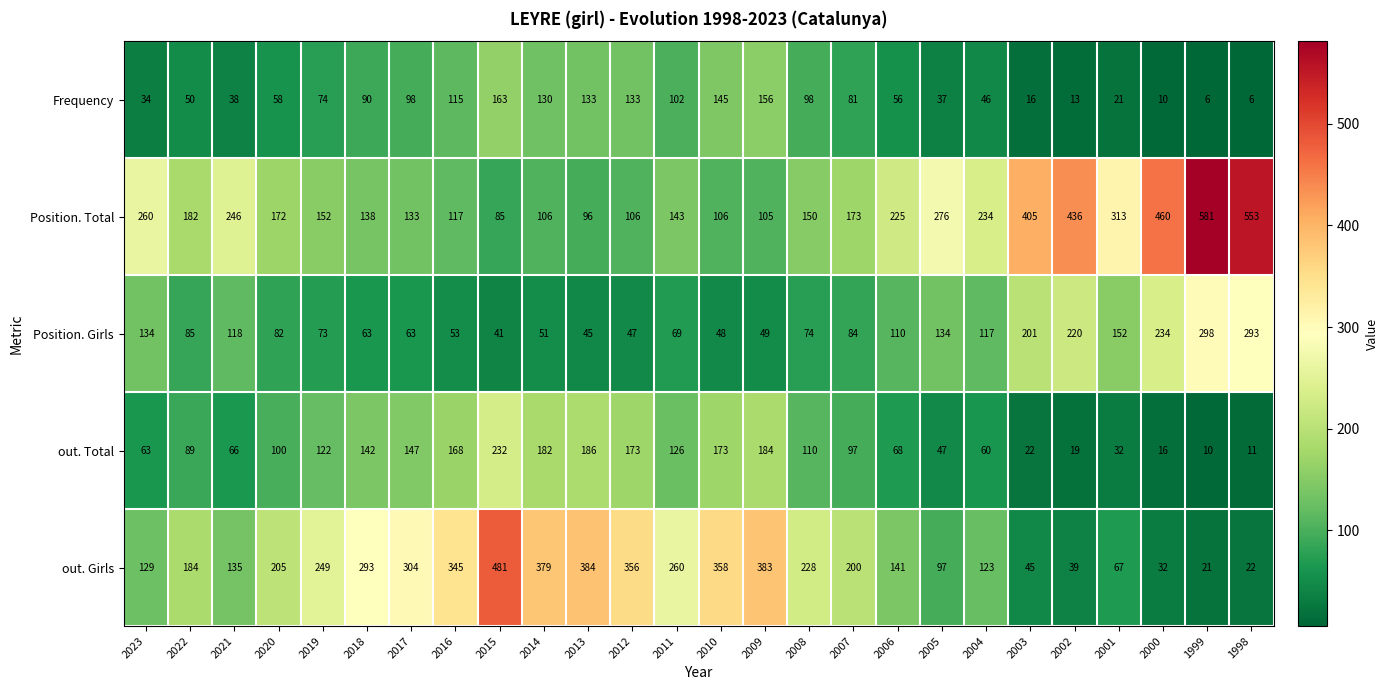

Rank the series by their maximum value, from highest to lowest.

Position. Total, out. Girls, Position. Girls, out. Total, Frequency